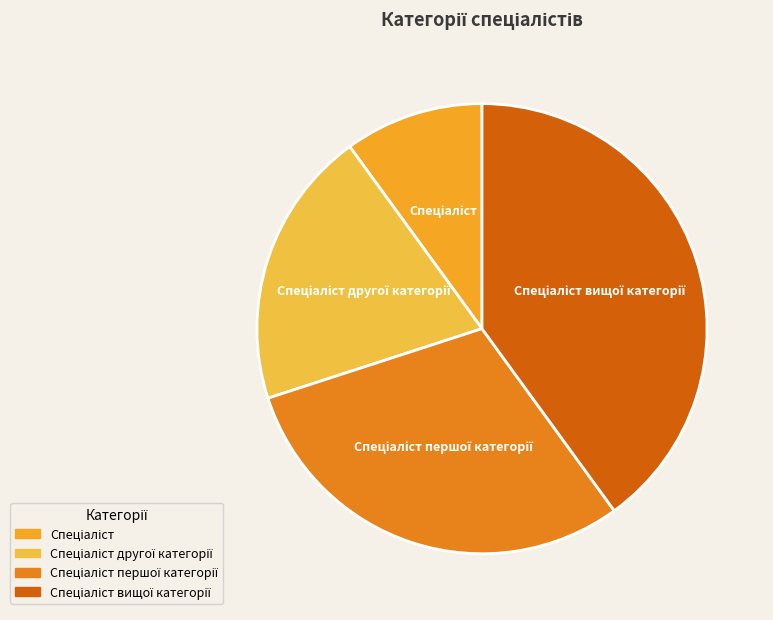

Is there a majority slice in this chart?

No